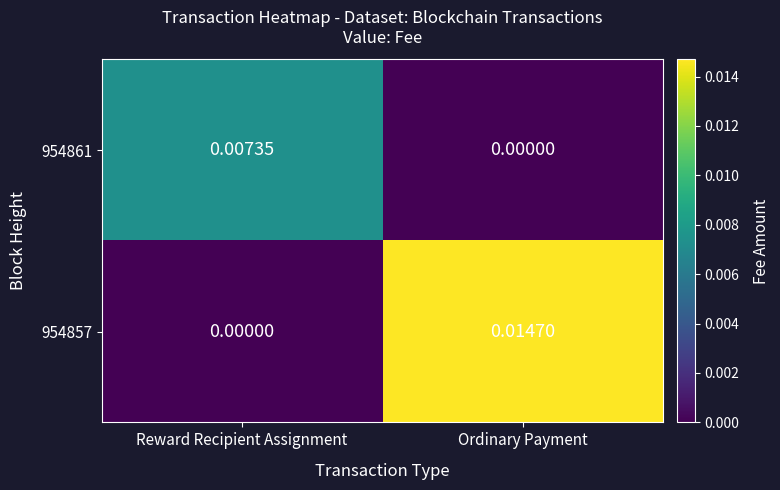

Rank the series by their average value, from lowest to highest.

954861, 954857